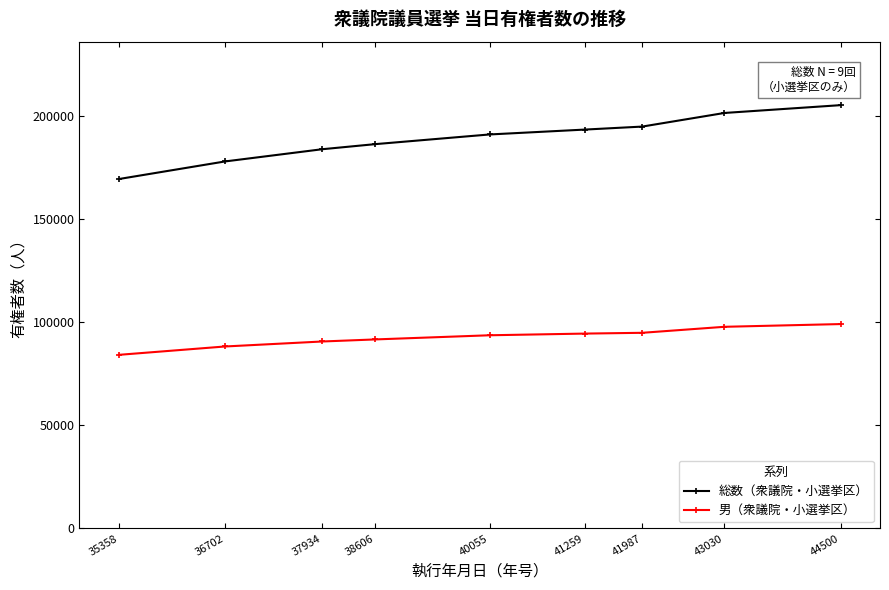

What is the sum of all 総数（衆議院・小選挙区） values?

1701878